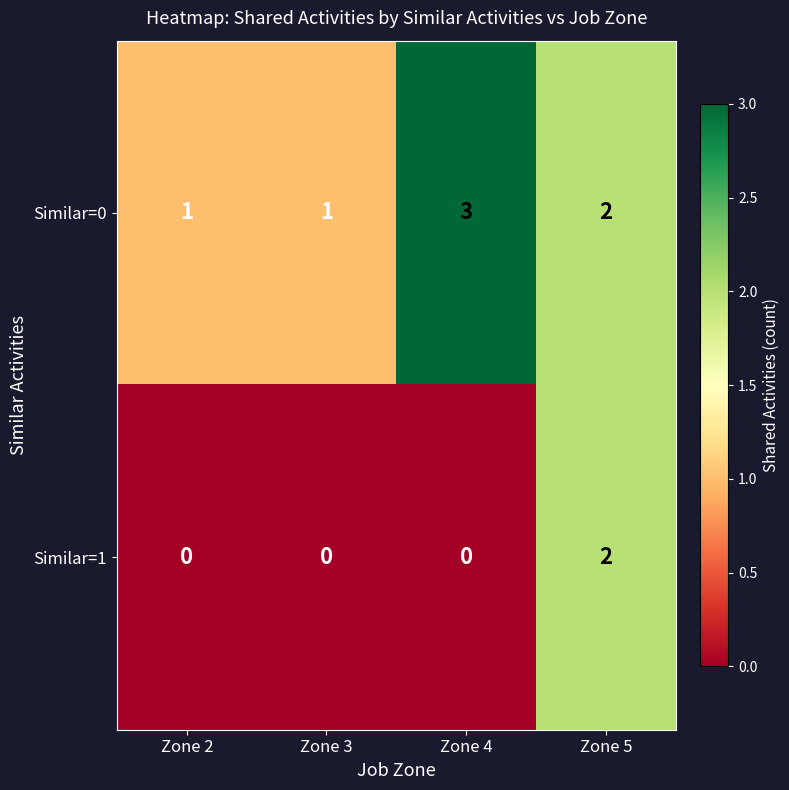

Which series changed the most between Zone 4 and Zone 5?

Similar=1